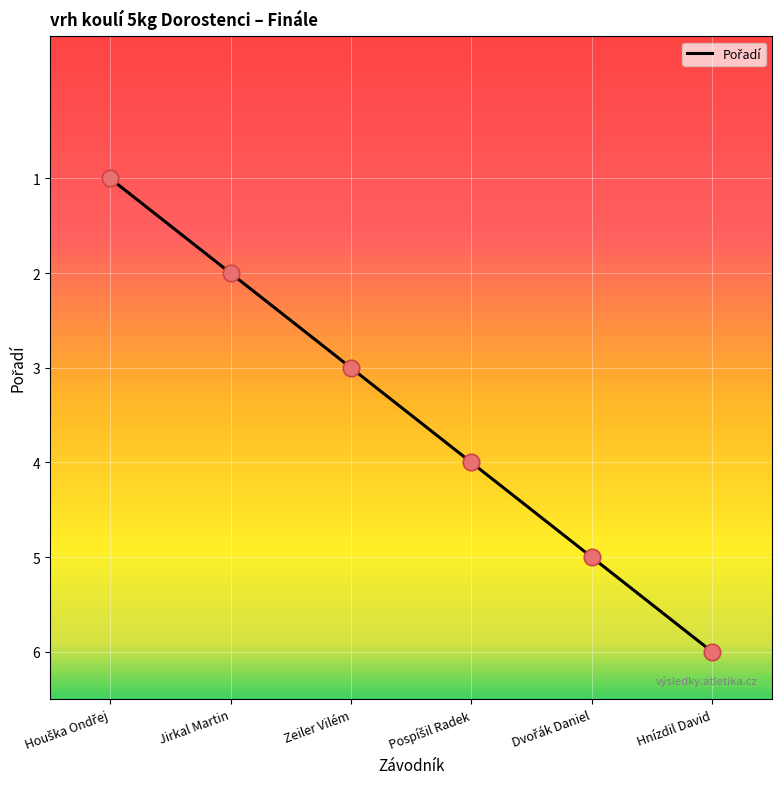

Approximately how many times larger is the value at Zeiler Vilém compared to Hnízdil David?

0.5